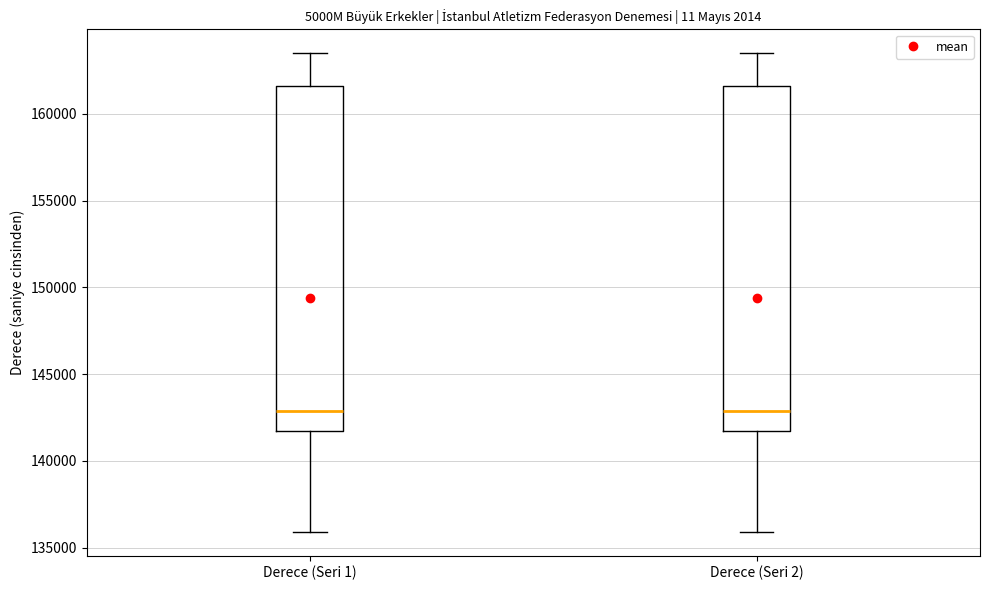

Where does the median line of the box for Derece (Seri 1) sit on the y-axis? The values are not printed on the chart, so give them approximately, as read against the axis.

143000